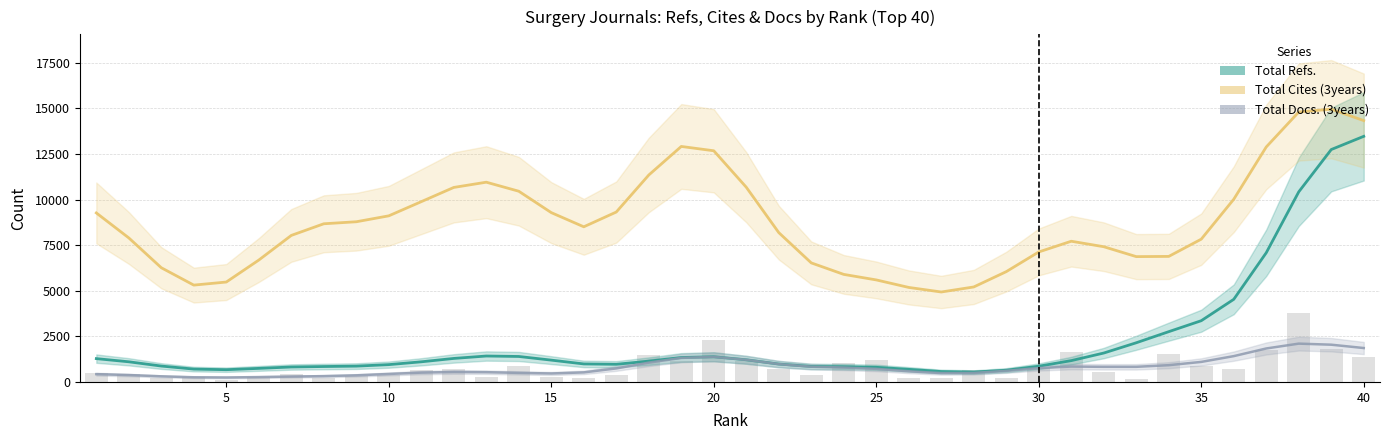

Which series changed the most between 30 and 35?

Total Refs.